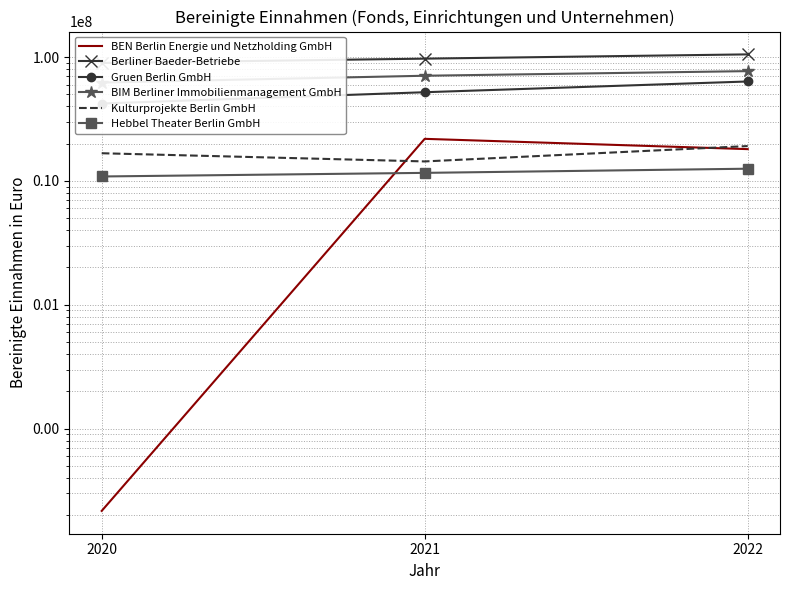

The value of Hebbel Theater Berlin GmbH at 2022 is 7405424. True or false?

False